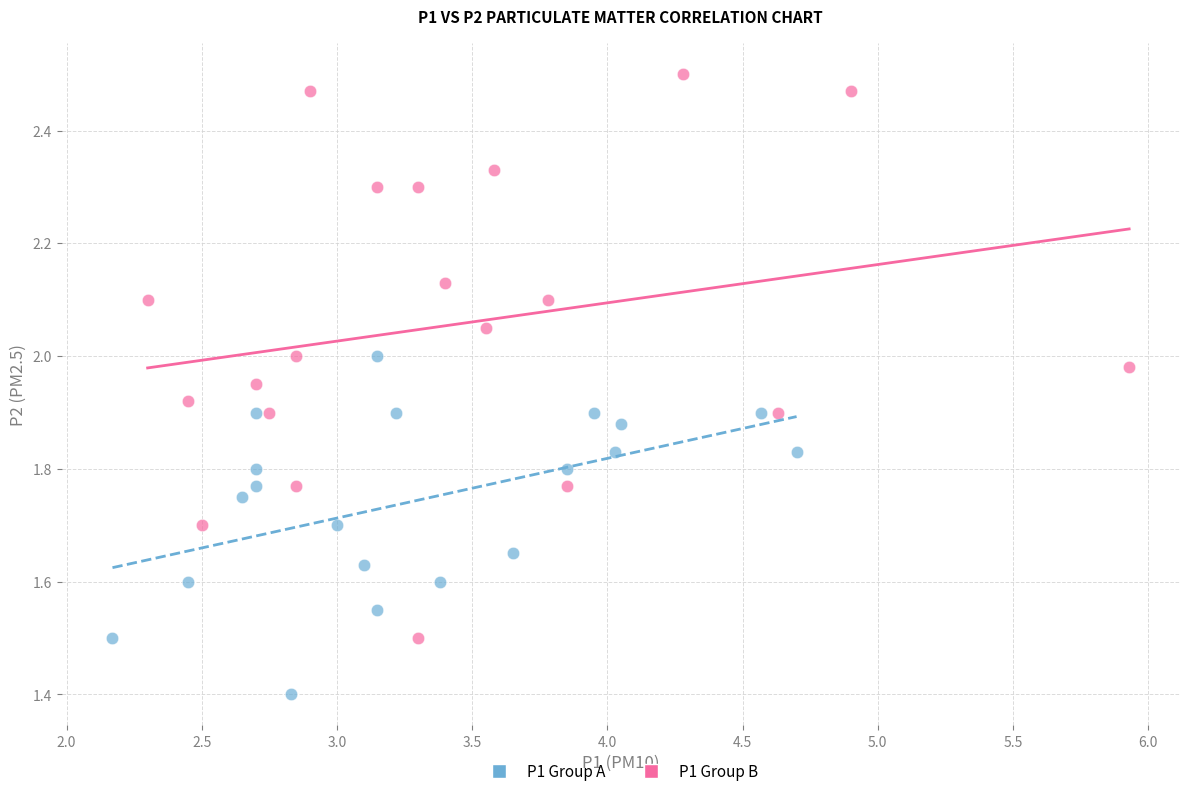

Which series reaches the maximum Y coordinate?

P1 Group B